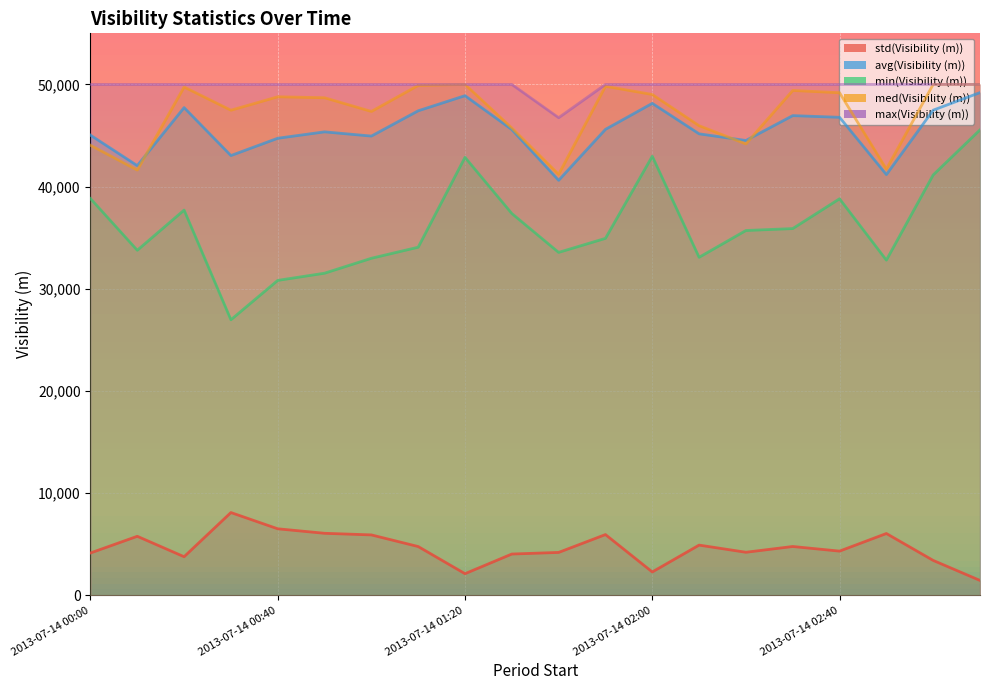

What position from the right is 2013-07-14 00:40?

16